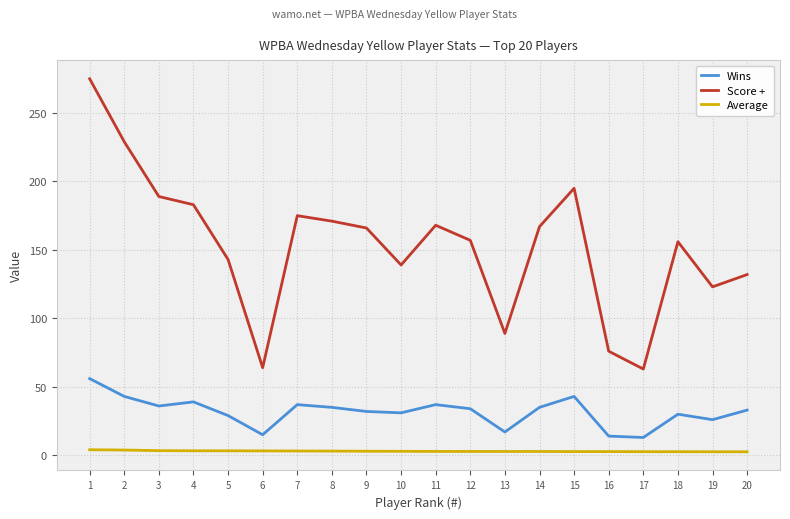

At which category does Score + reach its first local valley?

6